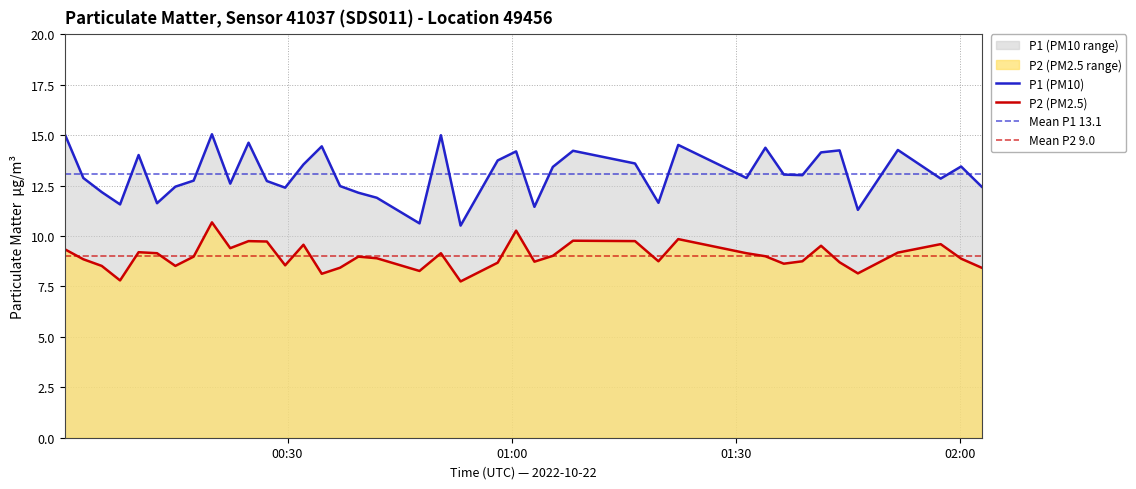

Reading left to right, extract all data points from this chart.

P1: 15.1	12.9	12.2	11.6	14.0	11.6	12.4	12.8	15.1	12.6	14.6	12.7	12.4	13.6	14.4	12.5	12.2	11.9	10.6	15.0	10.5	13.8	14.2	11.4	13.4	14.2	13.6	11.7	14.5	12.9	14.4	13.1	13.0	14.2	14.2	11.3	14.3	12.8	13.4	12.4
P2: 9.3	8.8	8.5	7.8	9.2	9.2	8.5	9.0	10.7	9.4	9.8	9.7	8.6	9.6	8.1	8.4	9.0	8.9	8.3	9.2	7.8	8.7	10.3	8.7	9.0	9.8	9.8	8.8	9.8	9.2	9.0	8.6	8.8	9.5	8.7	8.2	9.2	9.6	8.9	8.4